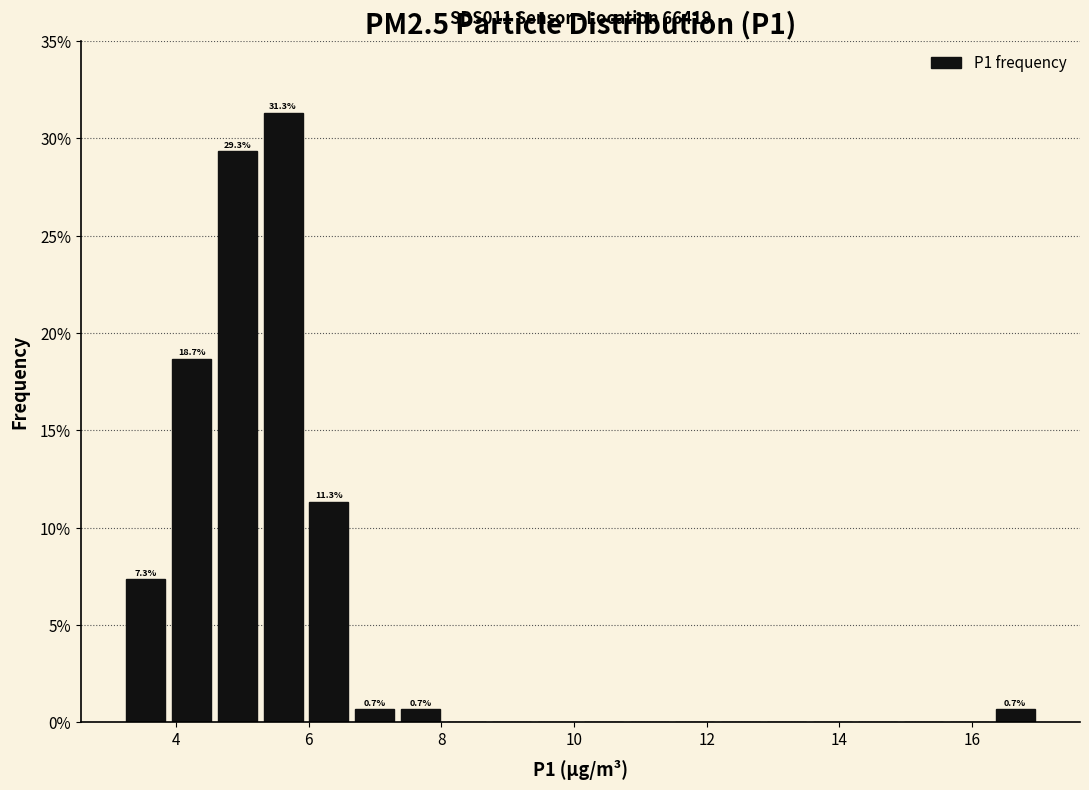

Read against the x-axis, roughly where is the centre of the tallest bar?

5.6